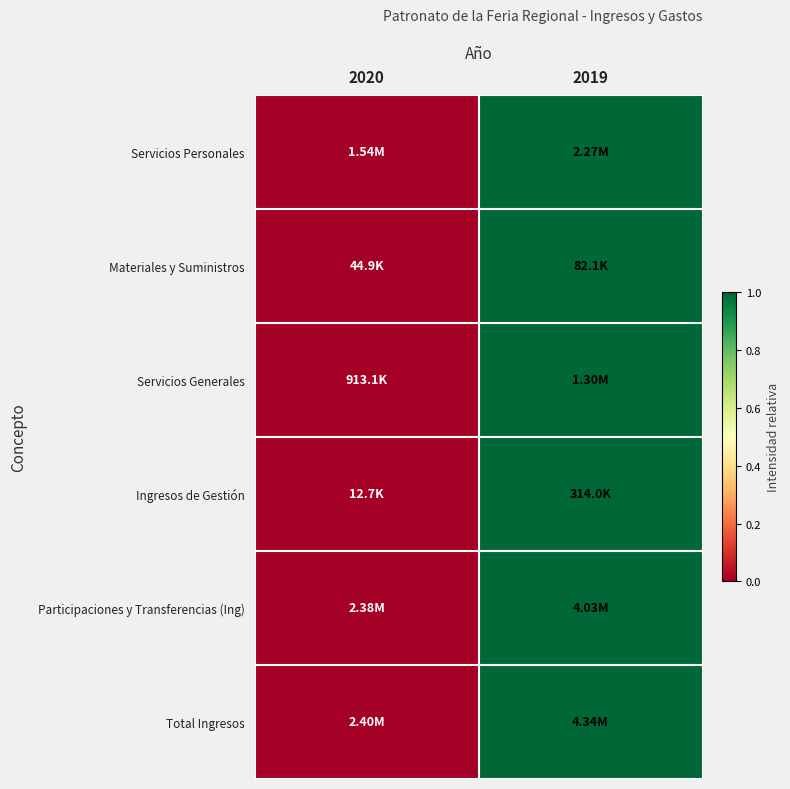

At which category is the sum across all series the highest?

2019